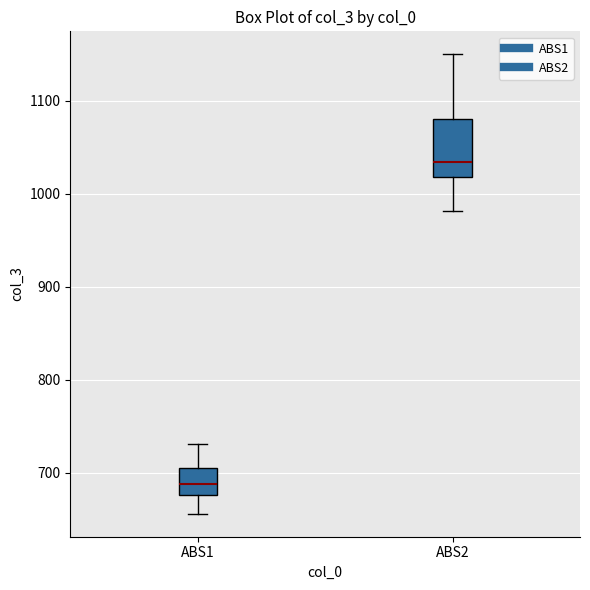

Reading left to right, read every box against the y-axis: the position of its median line, the range the box covers, and the ends of its whiskers. The values are not printed on the chart, so give them approximately, as read against the axis.

ABS1: median 690, box 680 to 710, whiskers 660 to 730
ABS2: median 1030, box 1020 to 1080, whiskers 980 to 1150